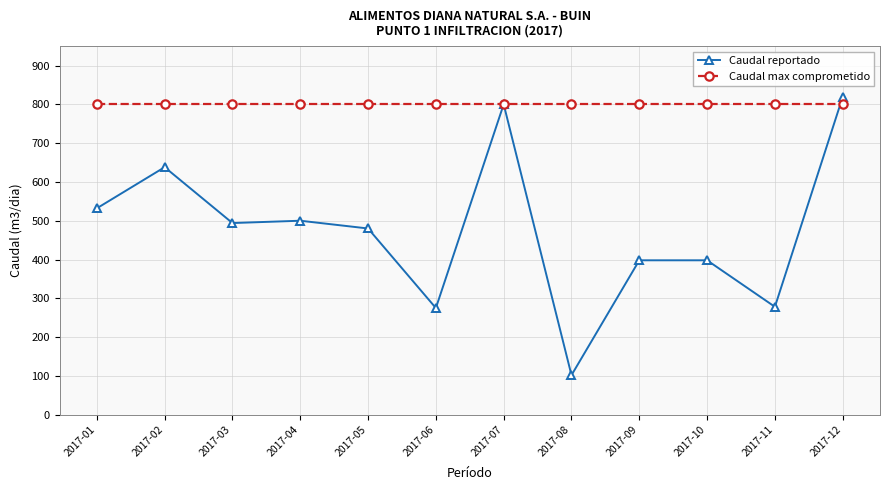

What is the minimum value shown in the chart?

102.0